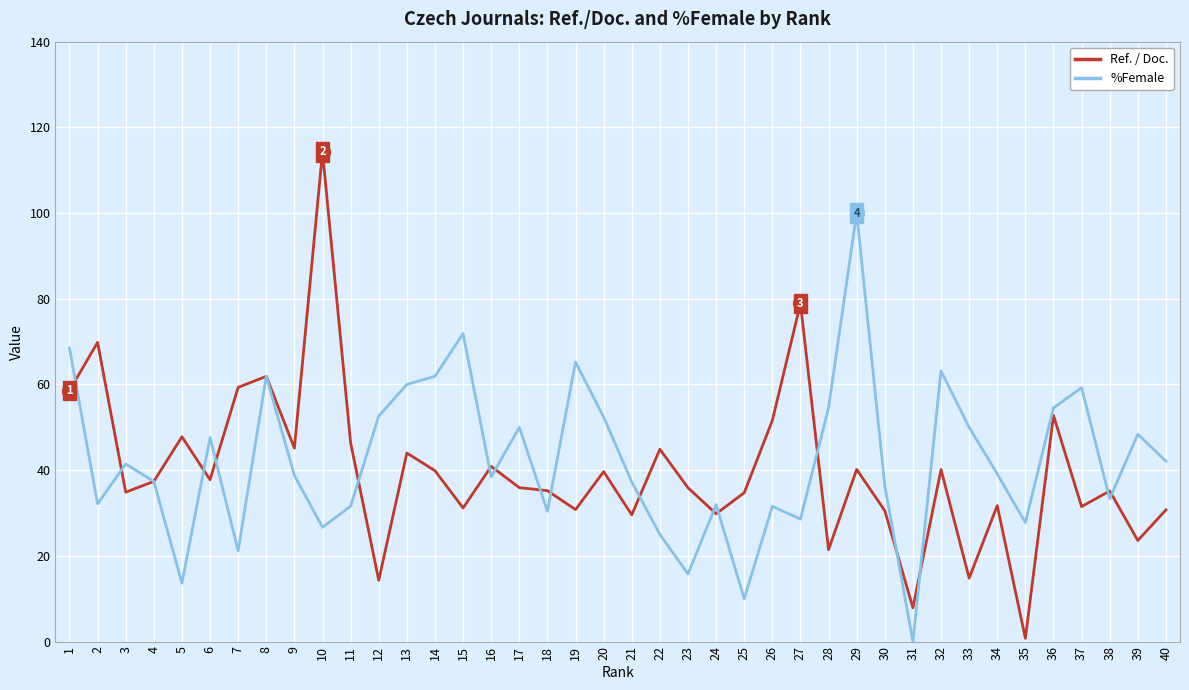

In %Female, how many points are higher than both neighbors (excluding endpoints)?

12